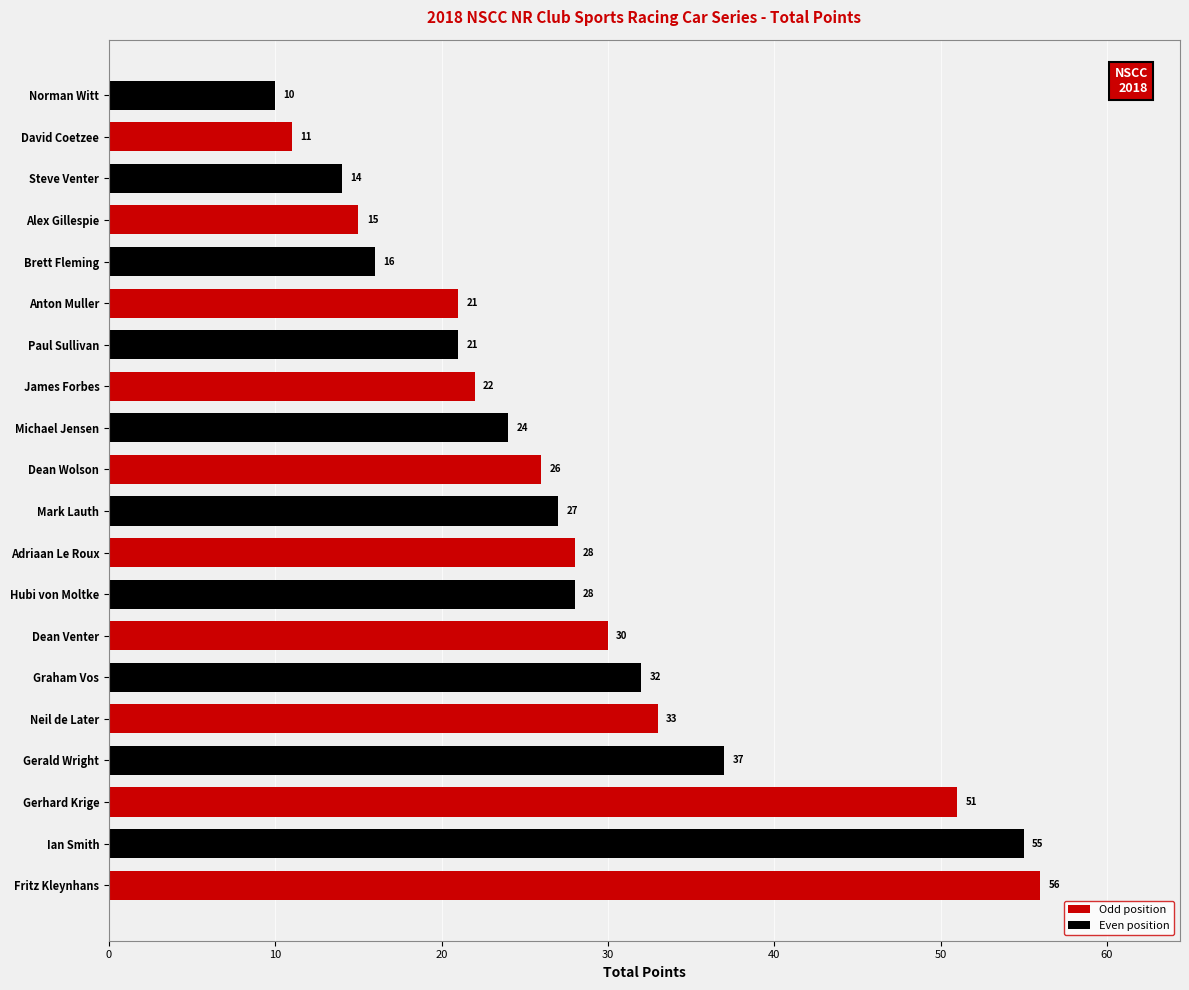

How many data points are less than 27?

10